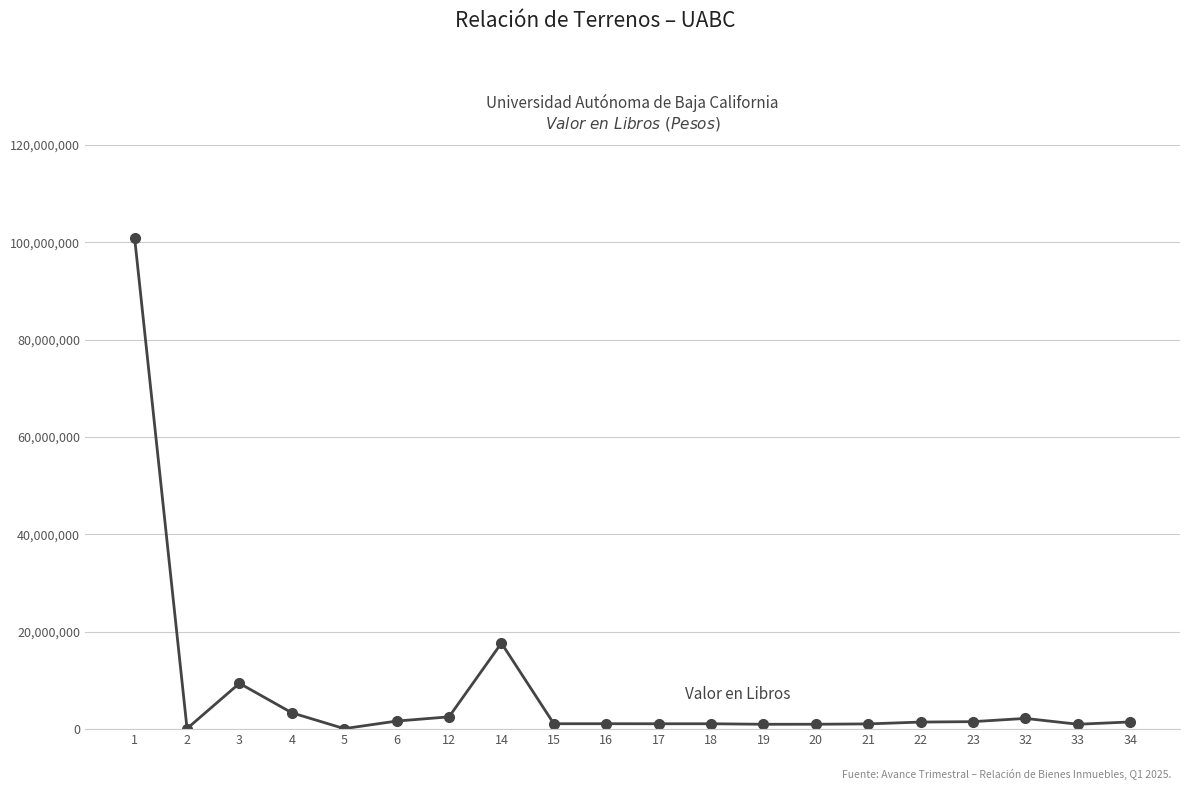

What is the sum of the values at 20 and 2?

1109962.8